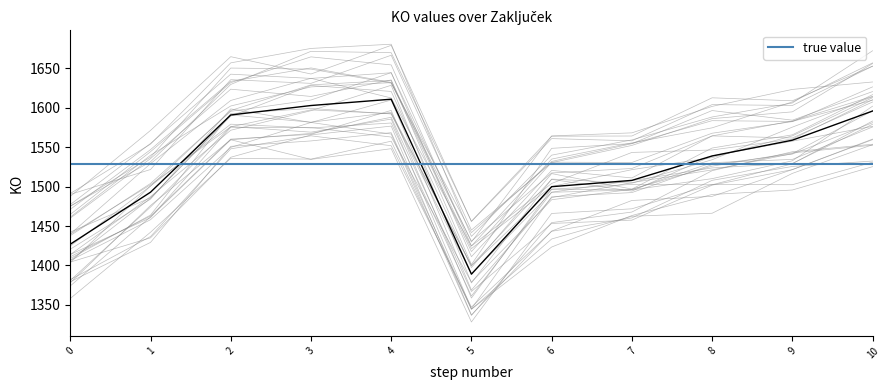

What is the maximum value shown in the chart?

1611